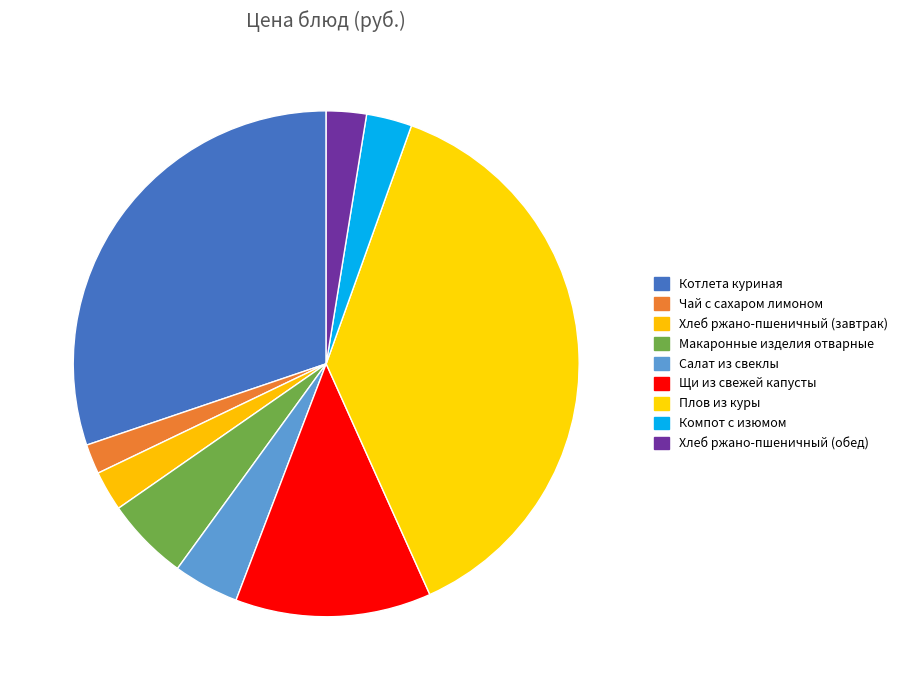

Which has a higher value, Макаронные изделия отварные or Щи из свежей капусты?

Щи из свежей капусты